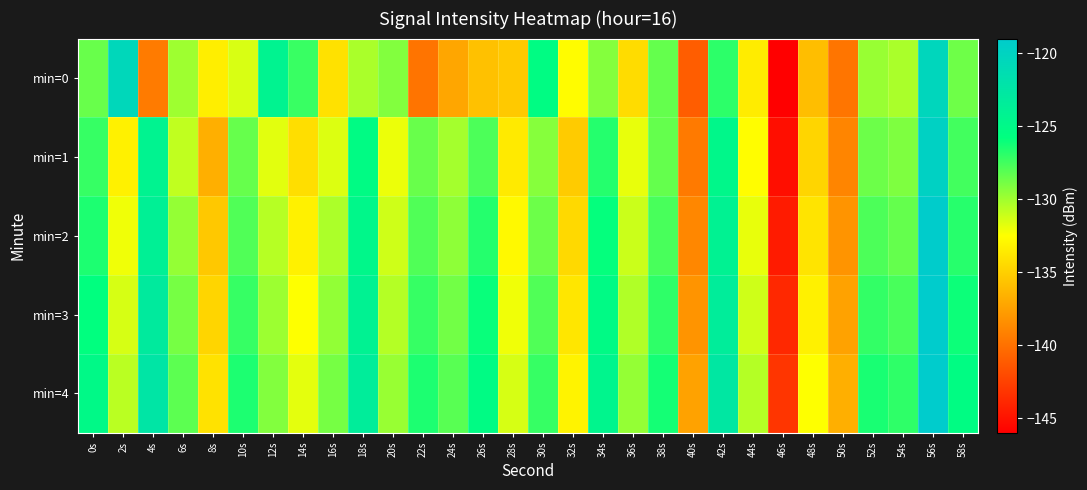

How many data points does each series have?

30